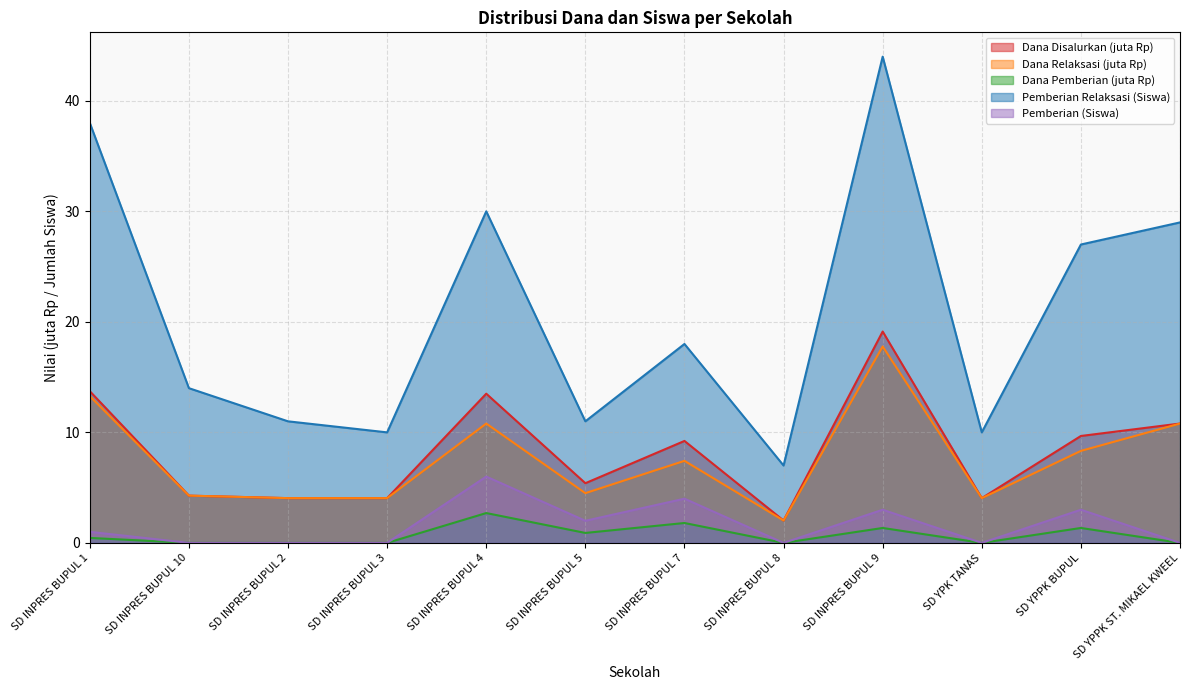

What is the difference between the Dana Disalurkan values at SD INPRES BUPUL 8 and SD YPPK ST. MIKAEL KWEEL?

8.8